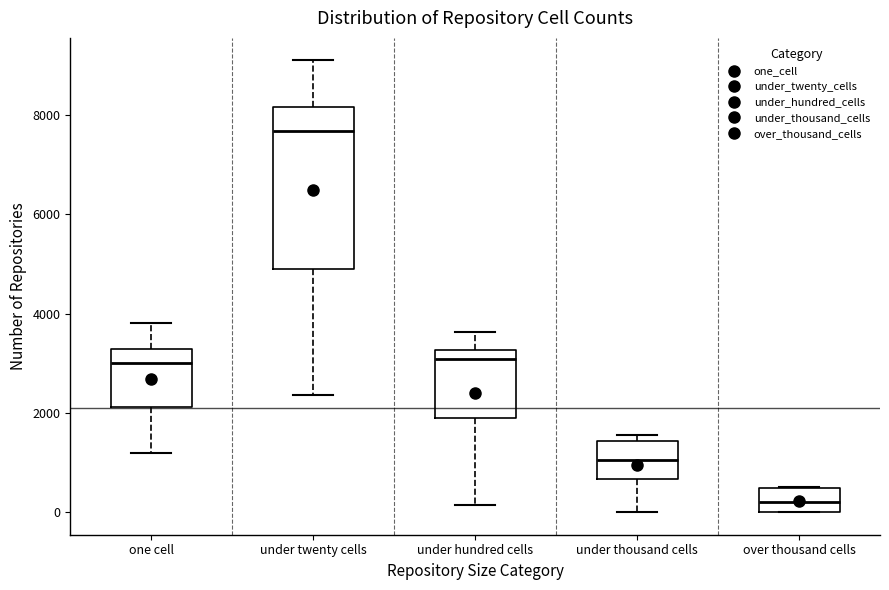

Which box is the tallest, from its lower edge to its upper edge?

under twenty cells